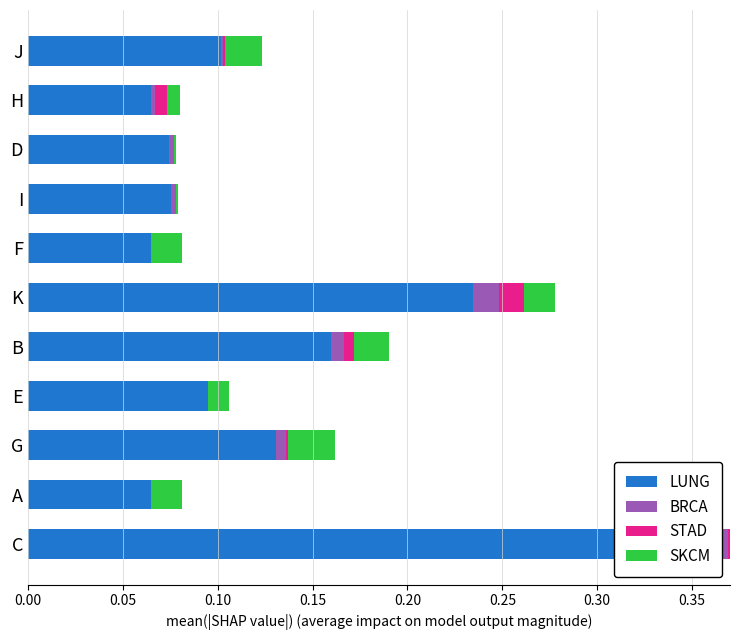

Which series has the widest spread of values?

LUNG